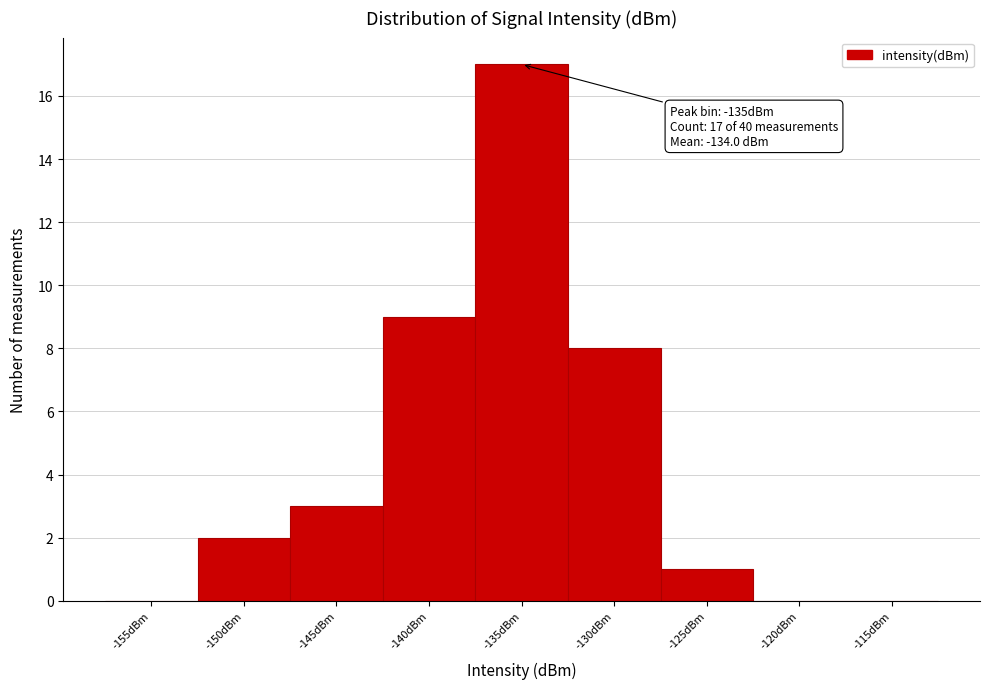

Reading right to left, extract all data points from this chart.

-115dBm=0	-120dBm=0	-125dBm=1	-130dBm=8	-135dBm=17	-140dBm=9	-145dBm=3	-150dBm=2	-155dBm=0